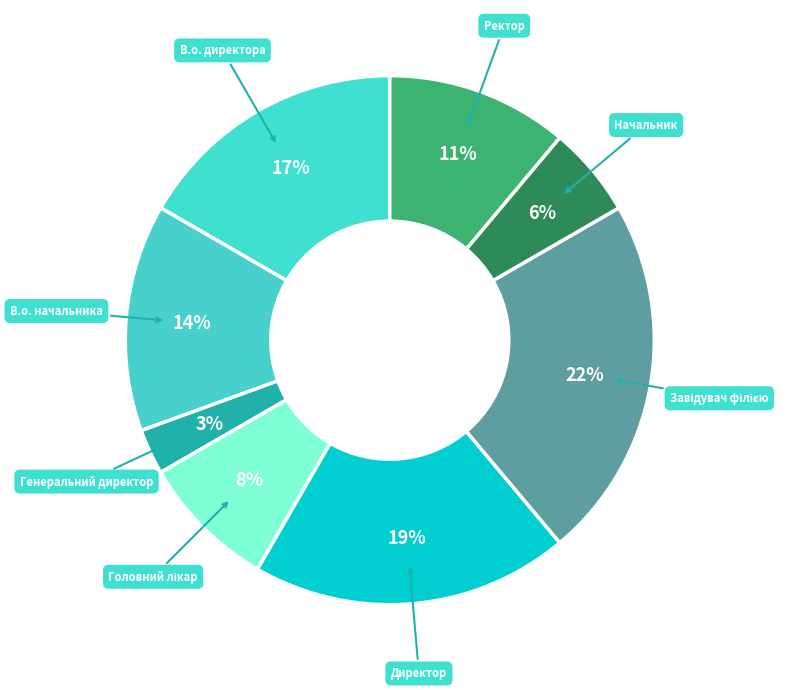

What is the smallest slice in the pie chart?

Генеральний директор